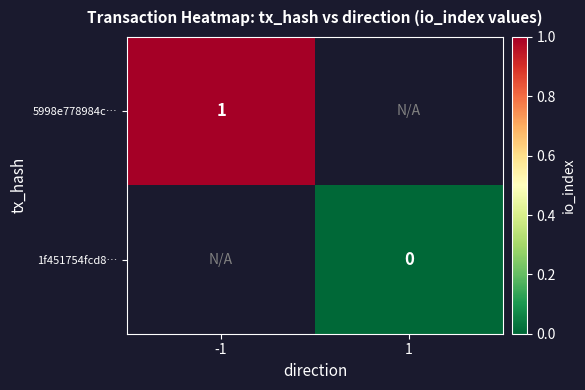

Is it true that 5998e778984c… equals 1 at -1?

True